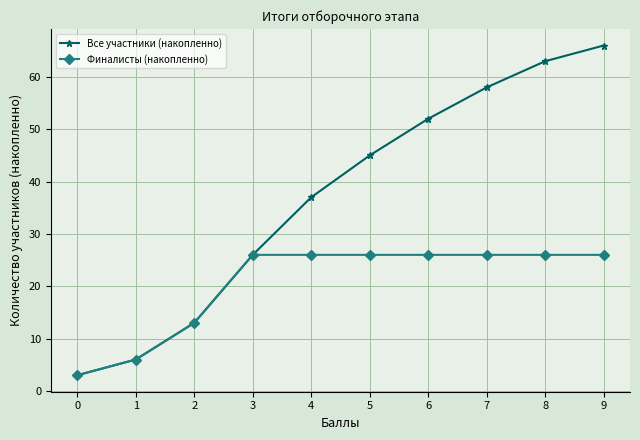

What is the smallest value displayed?

3